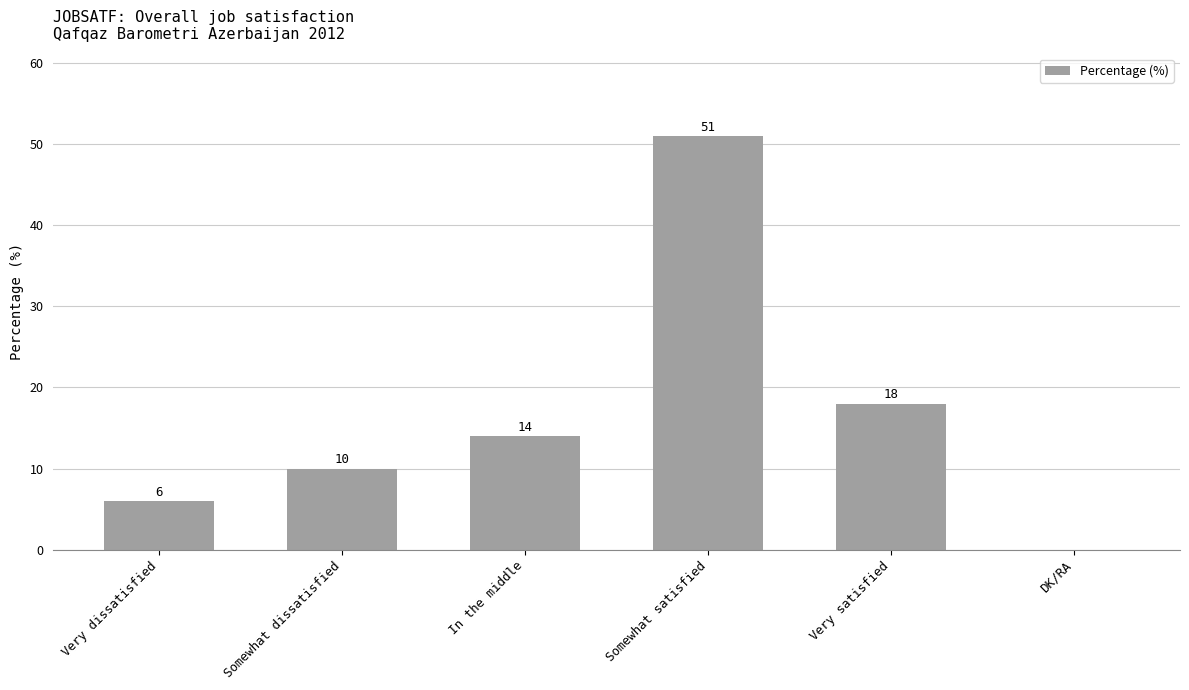

Are the bars horizontal?

No